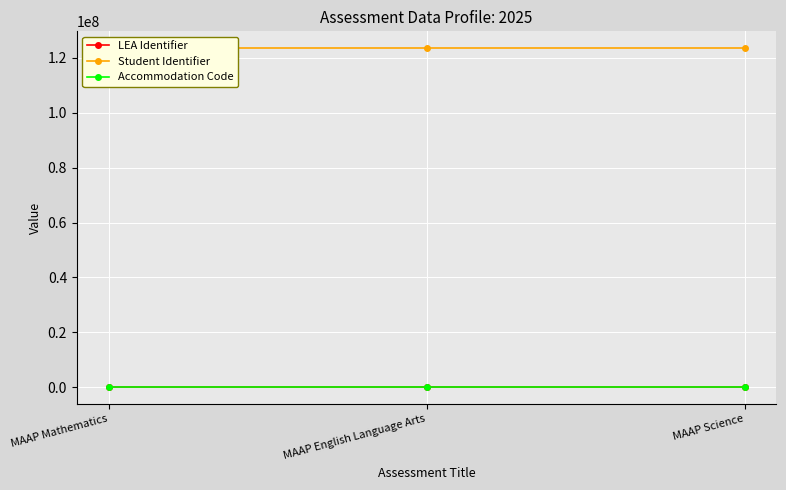

What is the maximum value shown in the chart?

123456789